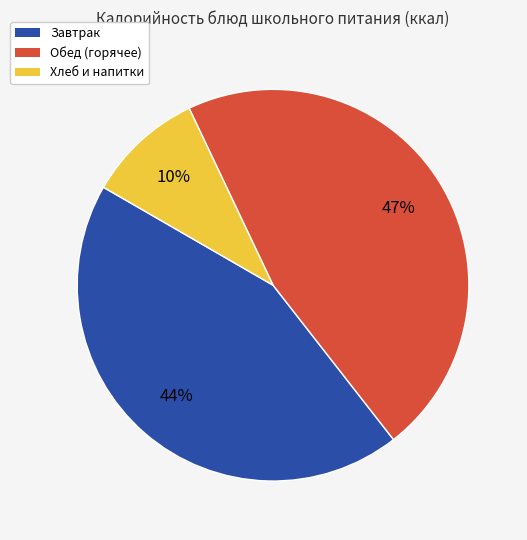

How many slices are in this pie chart?

3